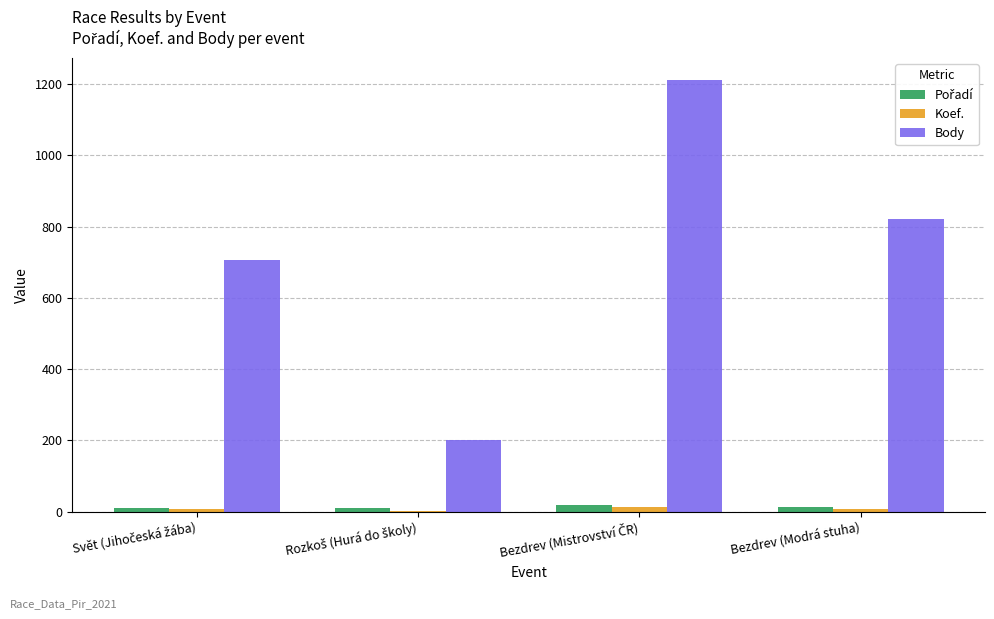

Is it true that Body equals 265 at Bezdrev (Modrá stuha)?

False